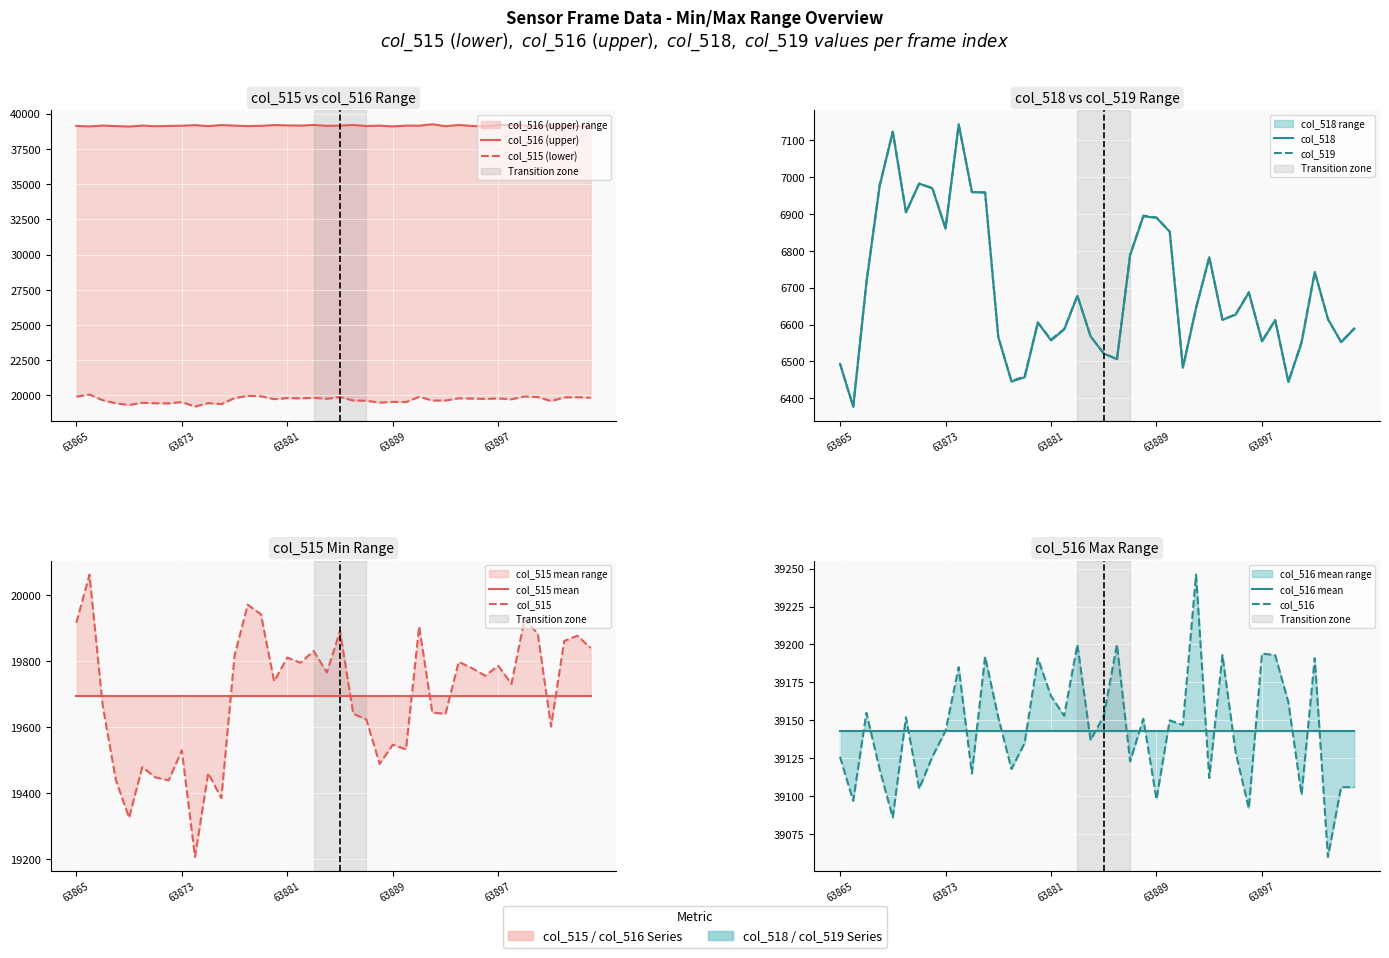

How many interior local valleys does the col_516 series have?

14